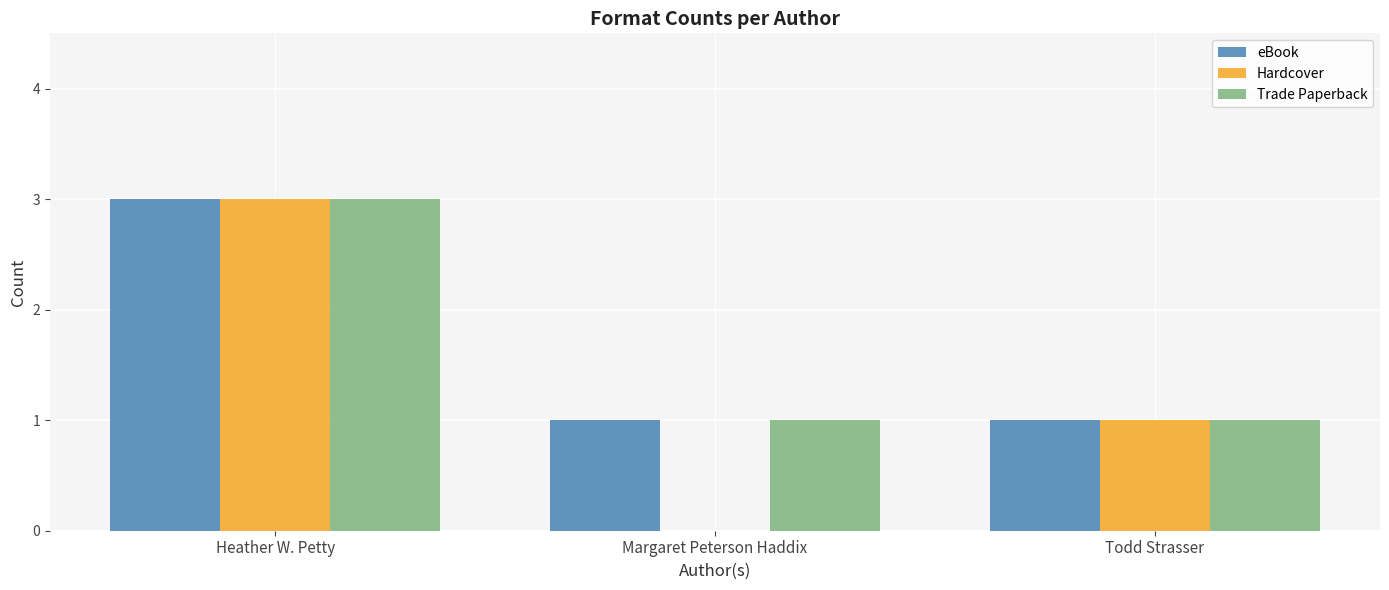

Reading right to left, transcribe all the data shown in this chart.

eBook: 1	1	3
Hardcover: 1	0	3
Trade Paperback: 1	1	3